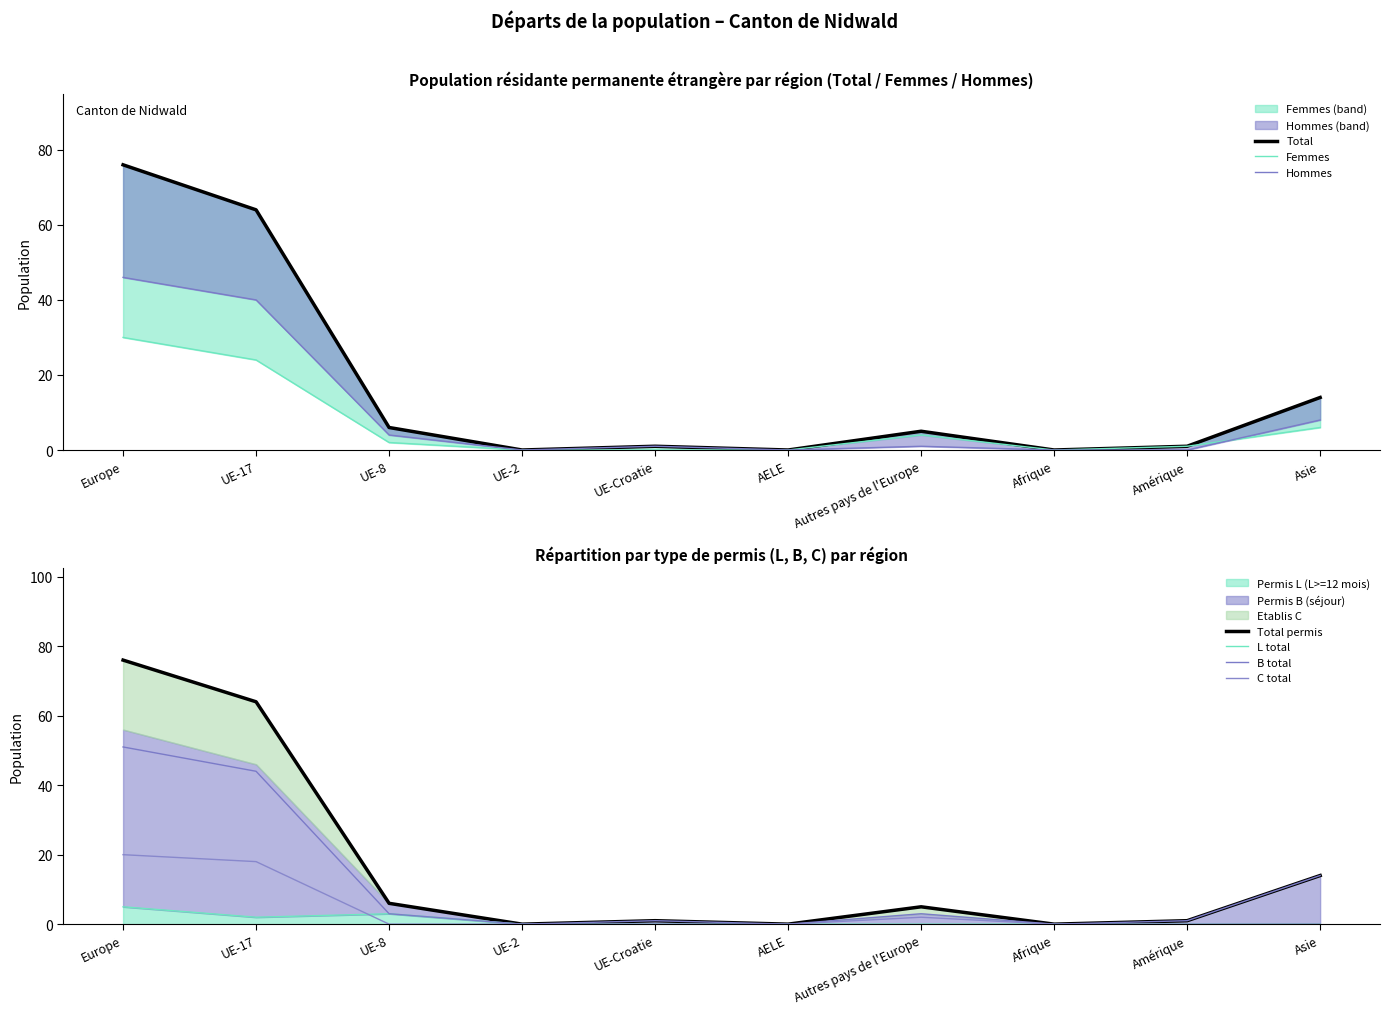

Which has a higher value, Afrique or UE-8?

UE-8